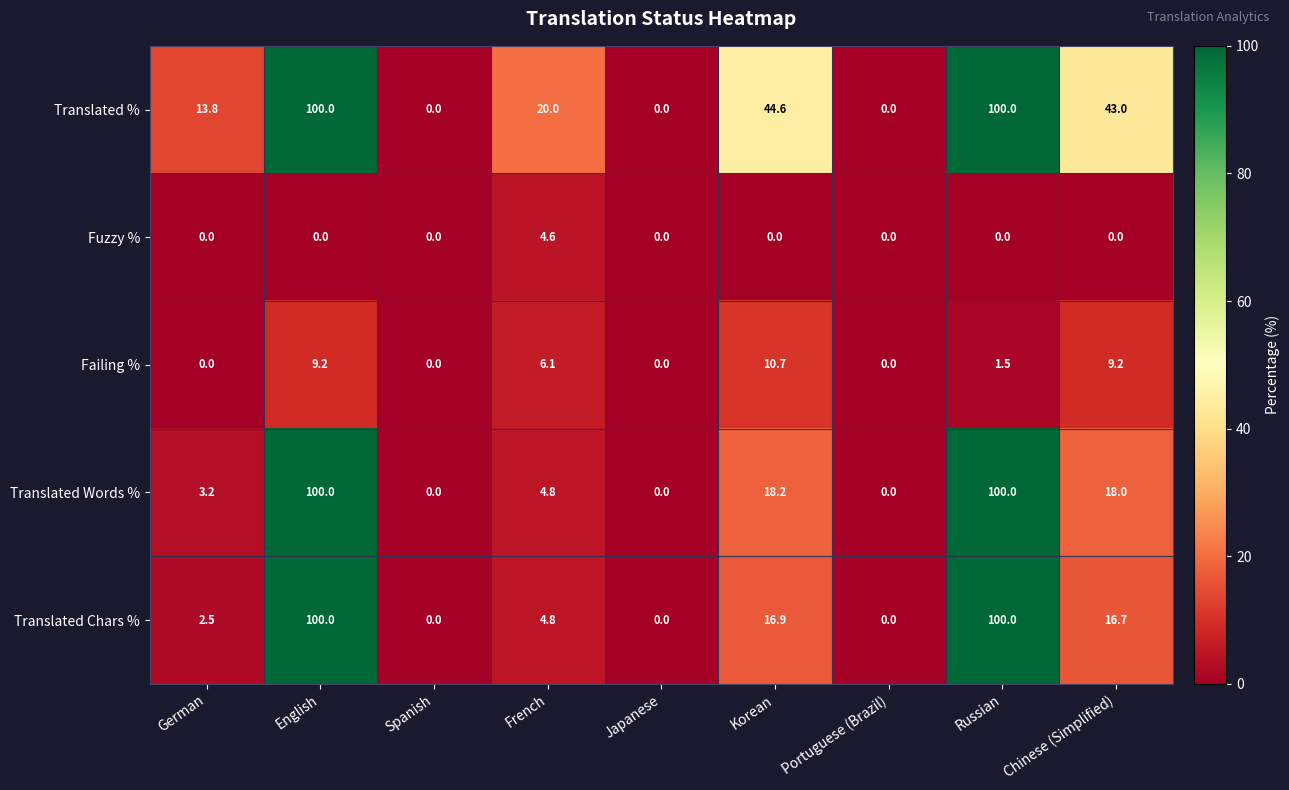

What is the sum of all Fuzzy % values?

4.6